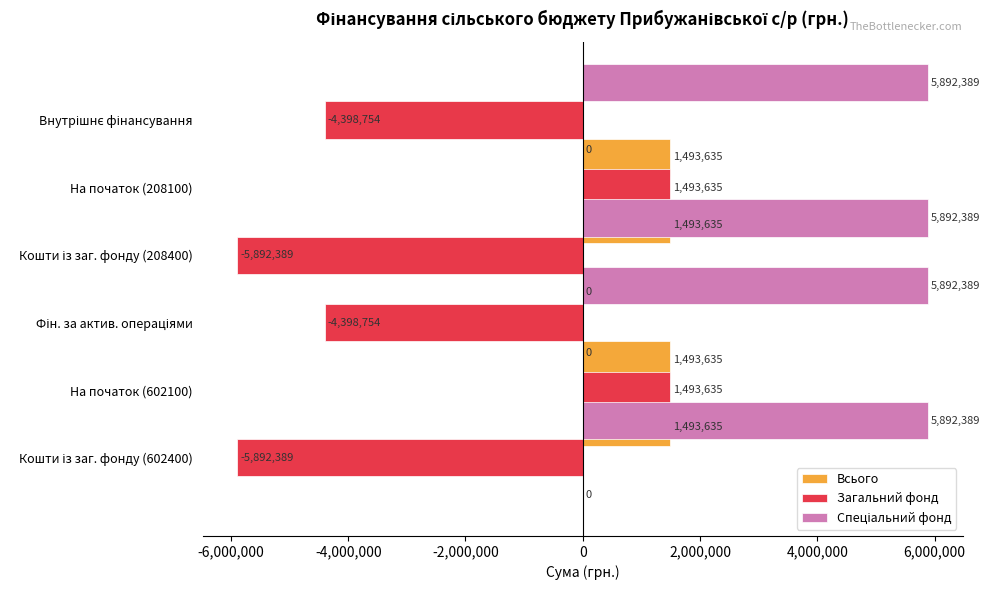

Which series has the largest total across all categories?

Спеціальний фонд